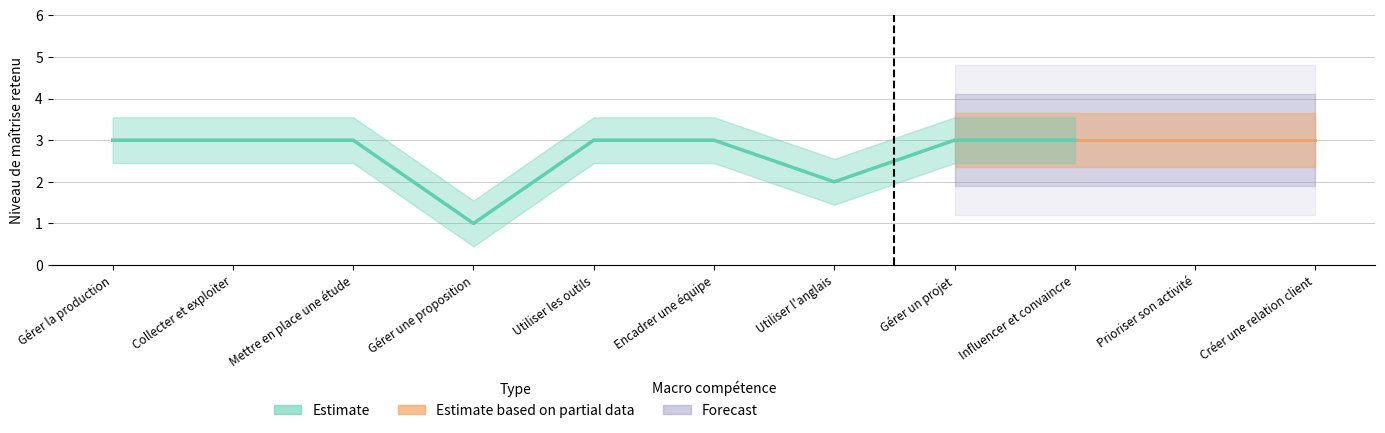

True or false: Forecast and Estimate intersect in this chart.

False